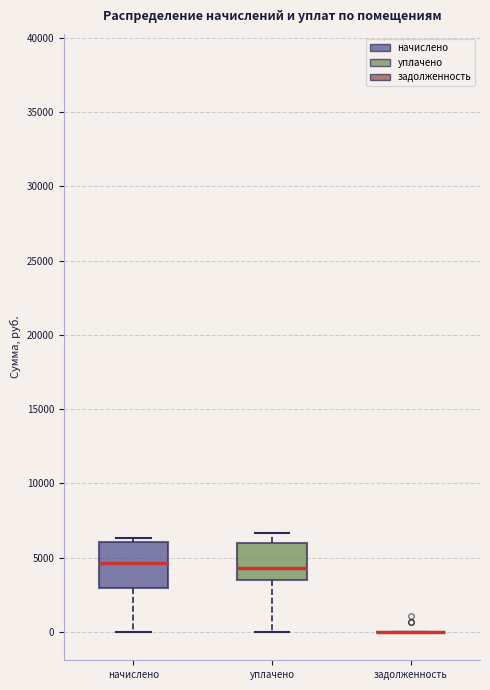

Reading left to right, read every box against the y-axis: the position of its median line, the range the box covers, and the ends of its whiskers. The values are not printed on the chart, so give them approximately, as read against the axis.

начислено: median 4500, box 3000 to 6000, whiskers 0 to 6500
уплачено: median 4500, box 3500 to 6000, whiskers 0 to 6500
задолженность: box collapsed to a line at 0, whiskers 0 to 0